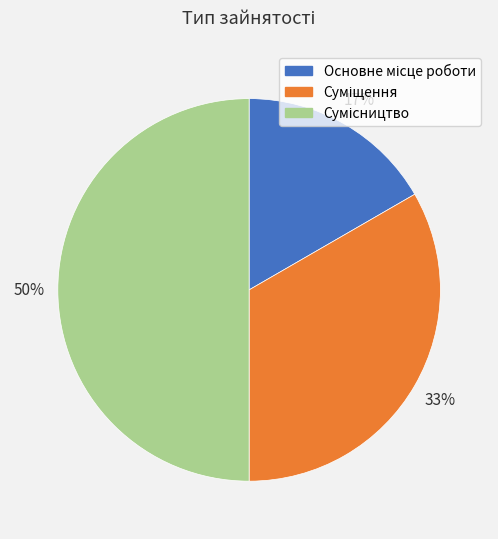

To the nearest percent, what is the difference between the largest and smallest slice percentages?

33%